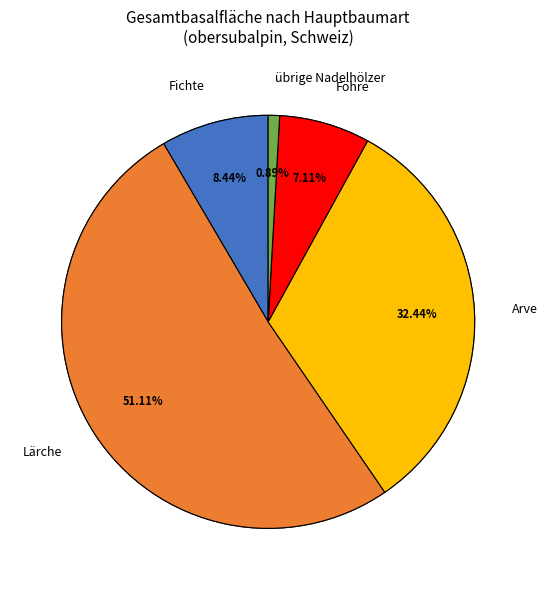

Count the number of slices in the pie.

6